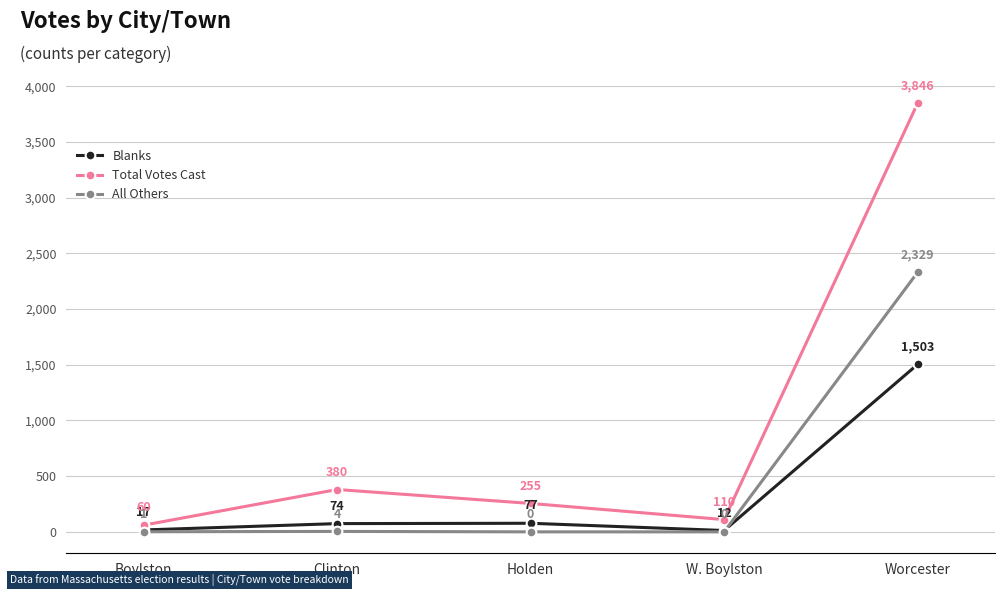

At which label is Total Votes Cast closest to 1953?

Clinton